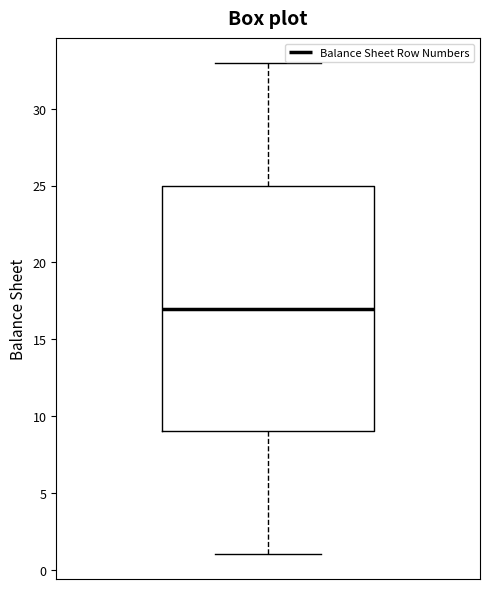

Transcribe this box plot: give where the median line is, the range the box spans, and where the two whiskers end, as read against the y-axis. The values are not printed on the chart, so give them approximately, as read against the axis.

median 17, box 9 to 25, whiskers 1 to 33